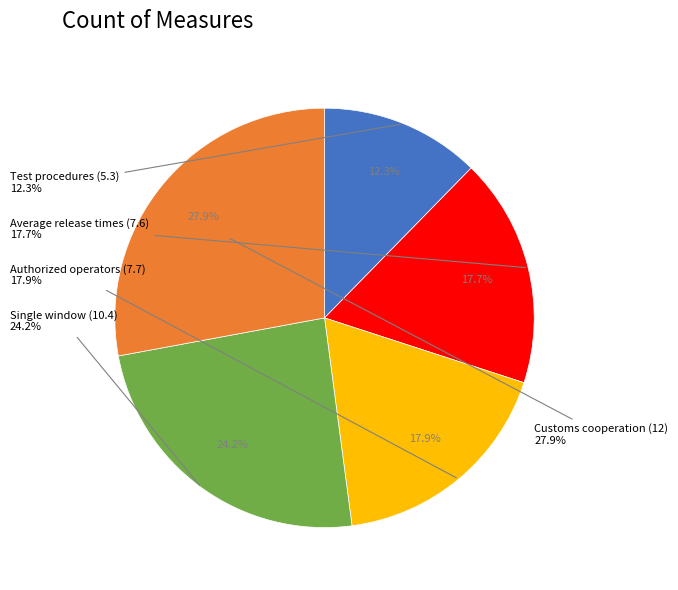

Do Authorized operators (7.7) and Test procedures (5.3) together represent more than half of the pie?

No